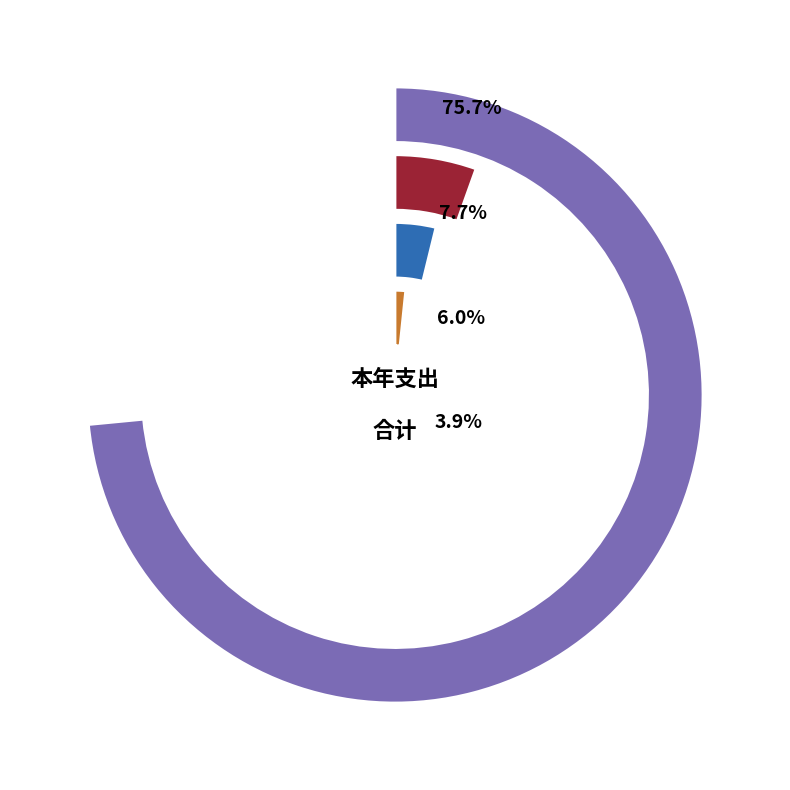

Which category has the smallest portion of the pie?

行政单位医疗